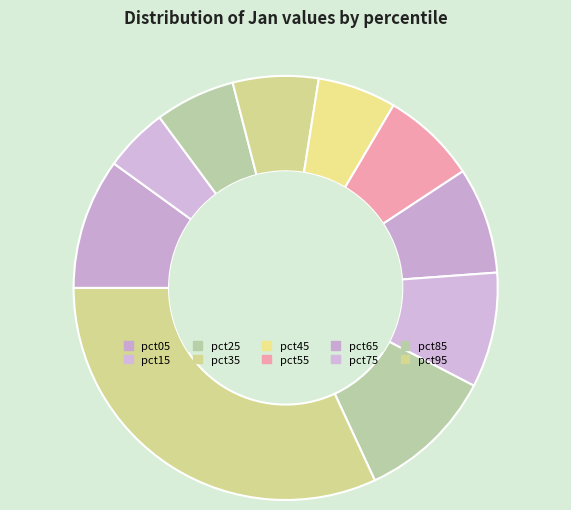

What is the largest slice in the pie chart?

pct95